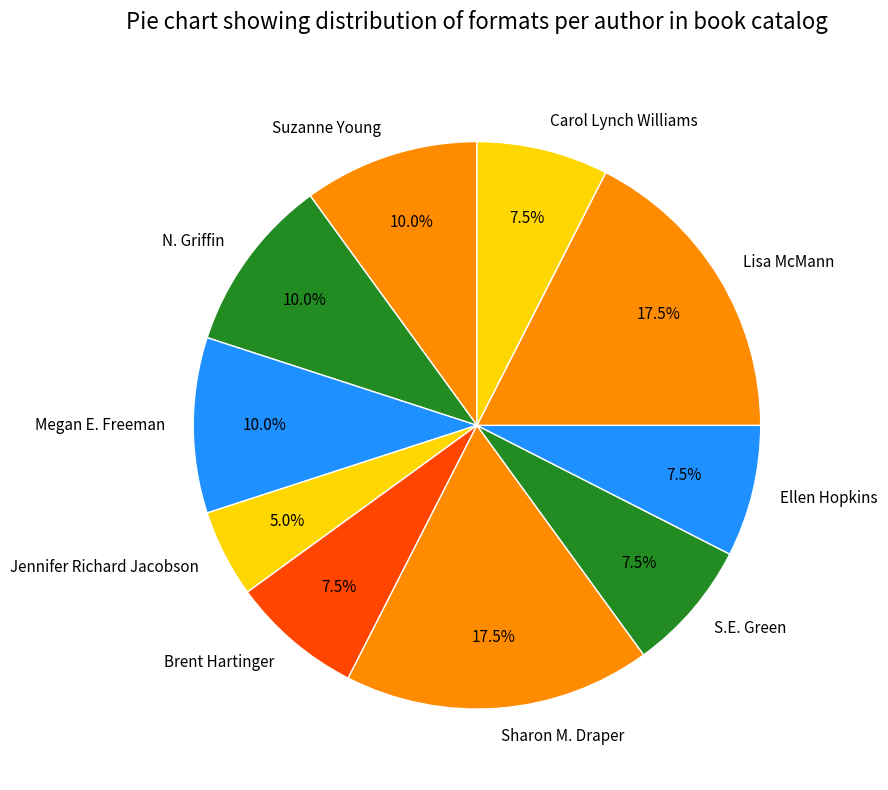

Which slice is the smallest?

Jennifer Richard Jacobson